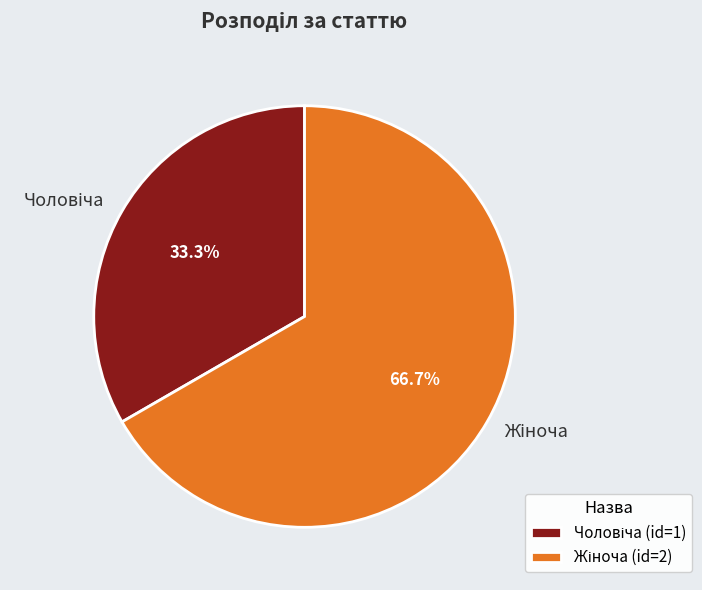

Is there a majority slice in this chart?

Yes